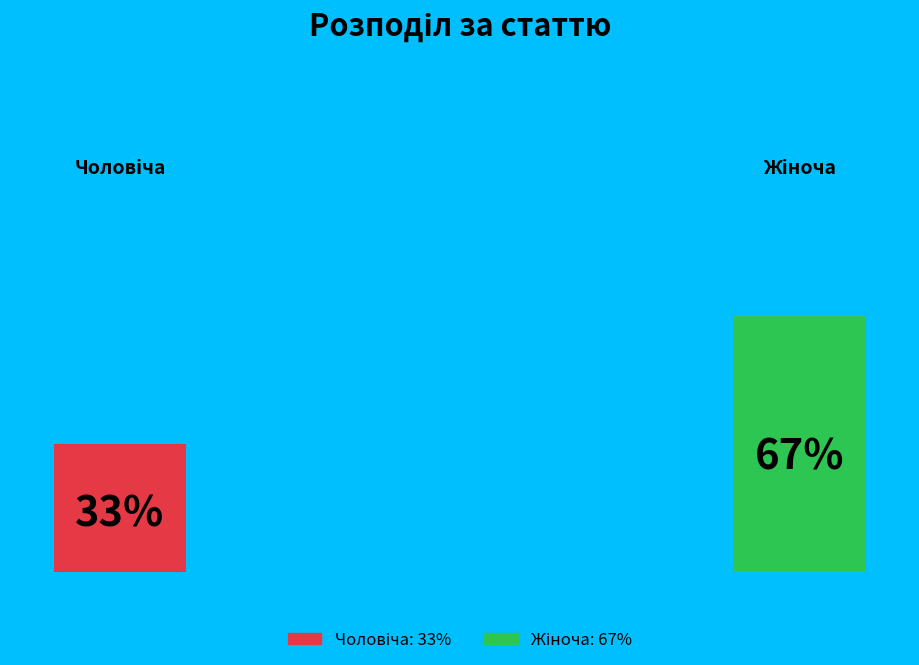

Count the number of slices in the pie.

2